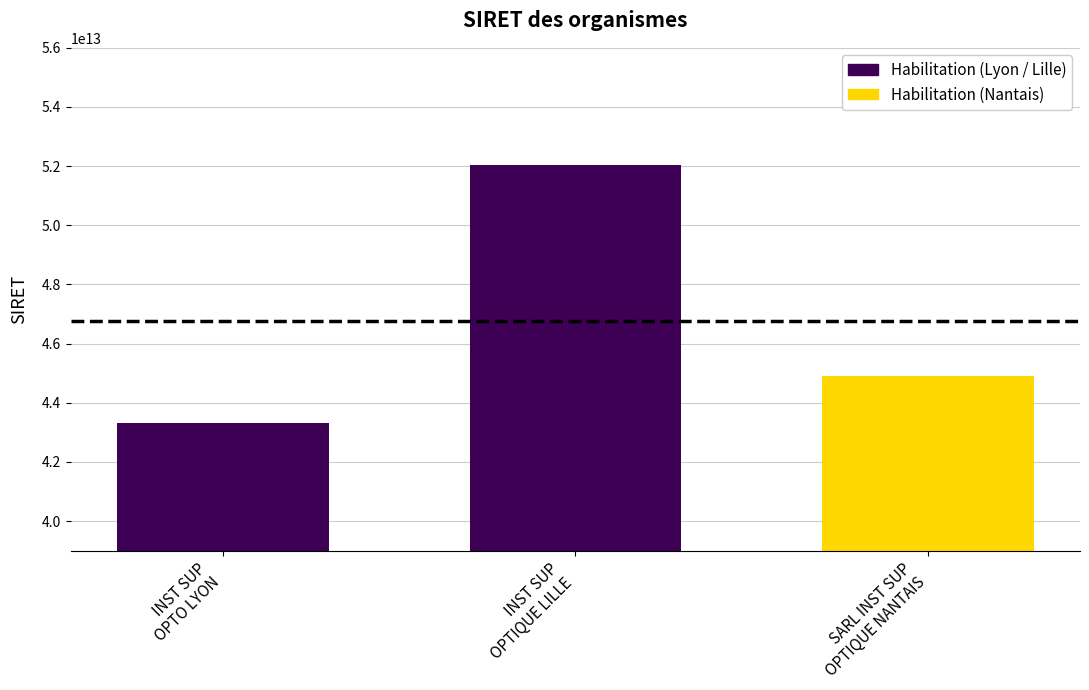

At which label is the value closest to 47682919000026?

SARL INST SUP
OPTIQUE NANTAIS